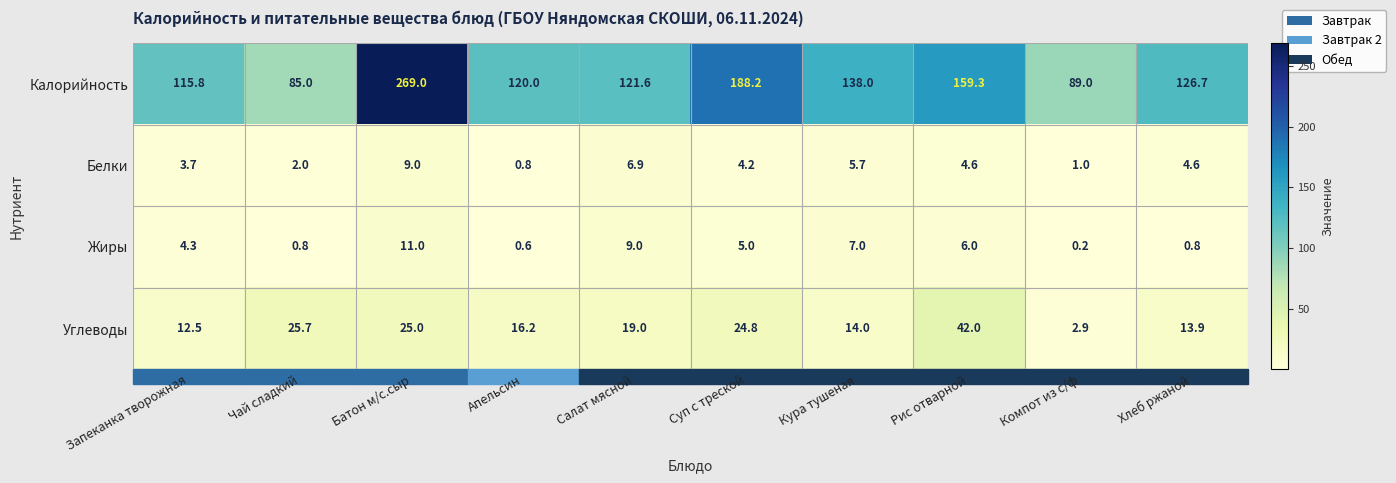

Which series has the largest range (max minus min)?

Калорийность